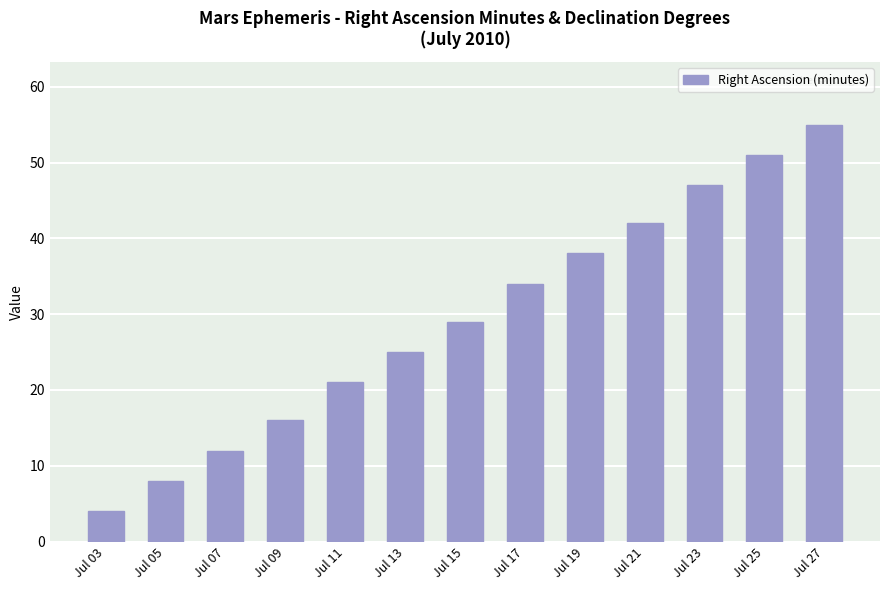

Rank the categories by value from highest to lowest.

Jul 27, Jul 25, Jul 23, Jul 21, Jul 19, Jul 17, Jul 15, Jul 13, Jul 11, Jul 09, Jul 07, Jul 05, Jul 03